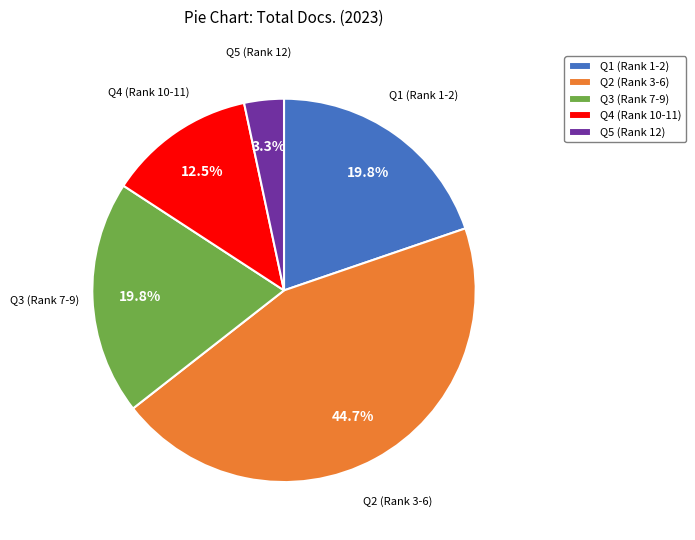

Does any single category account for the majority?

No